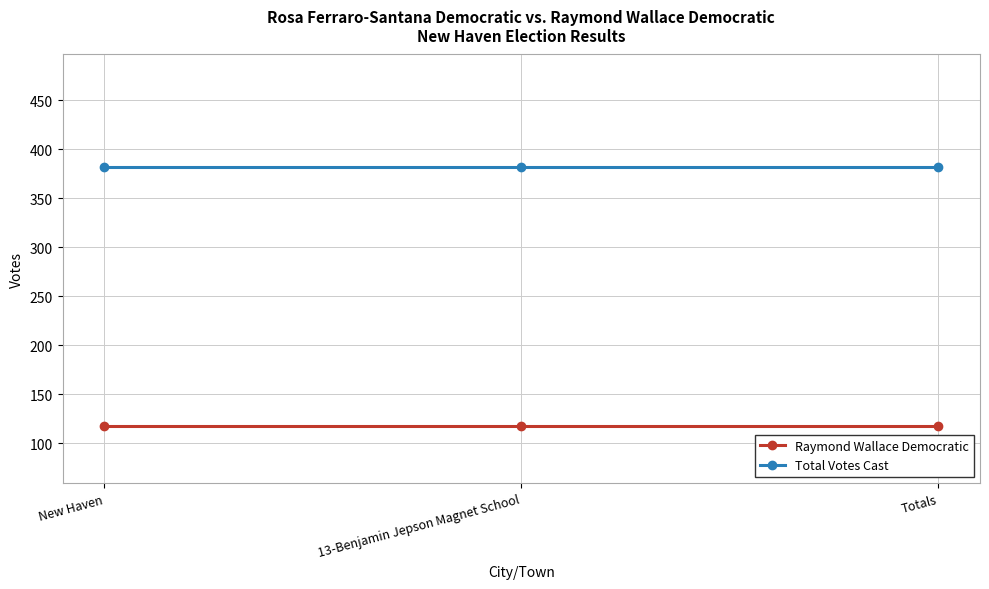

What are all the series names shown in the legend?

Raymond Wallace Democratic, Total Votes Cast